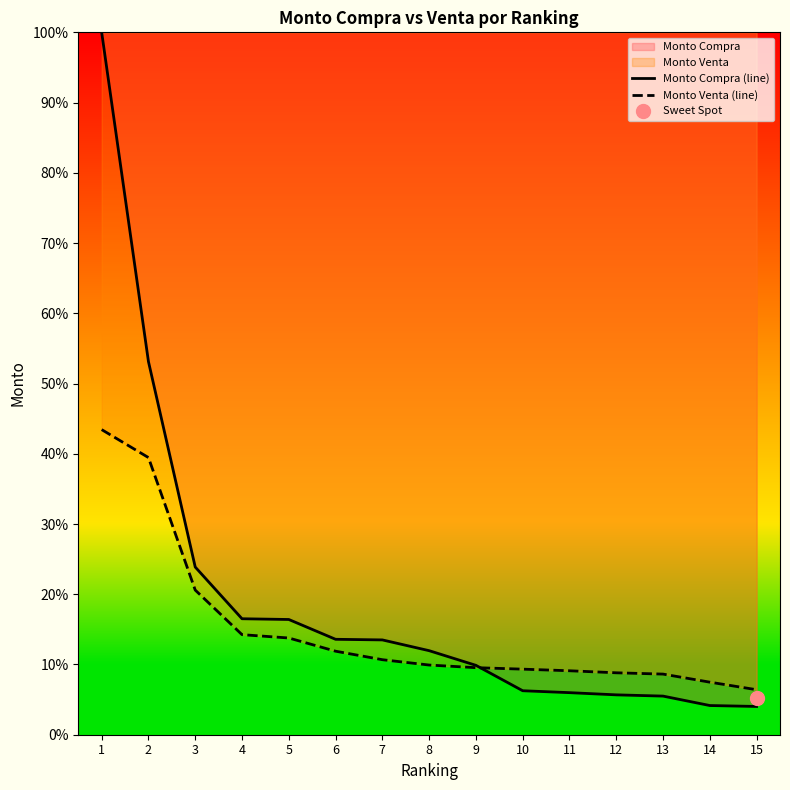

Rank the series by their average value, from highest to lowest.

Monto Compra (line), Monto Venta (line)